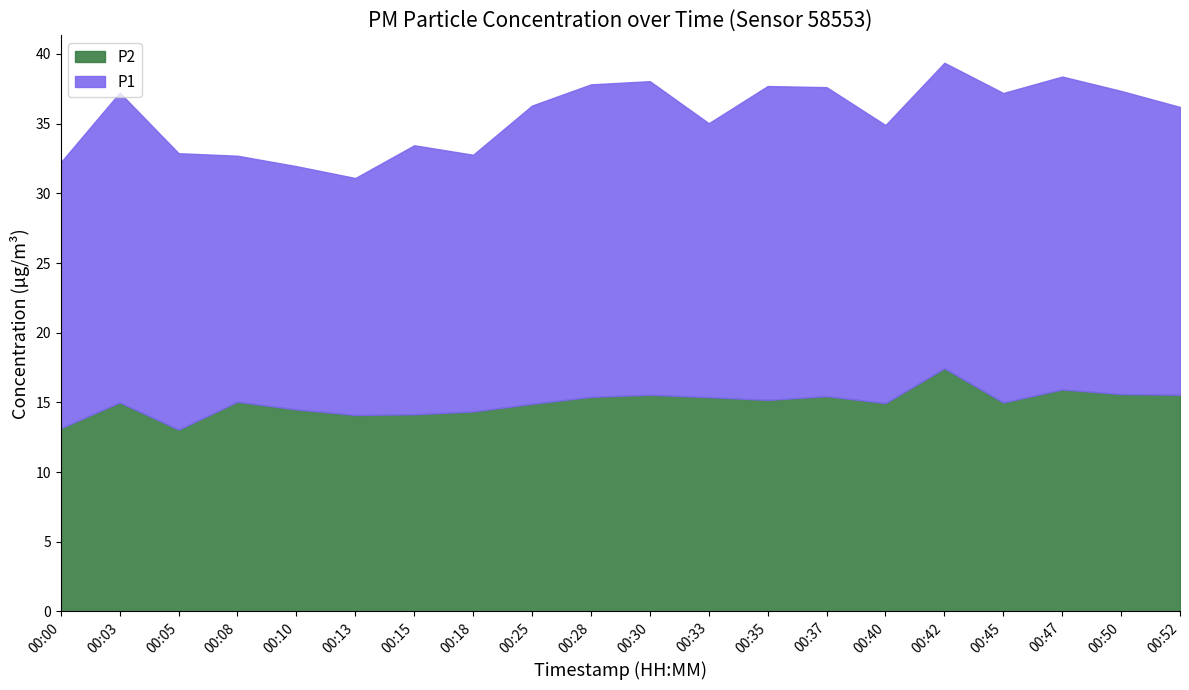

How many lines are shown in the chart?

2